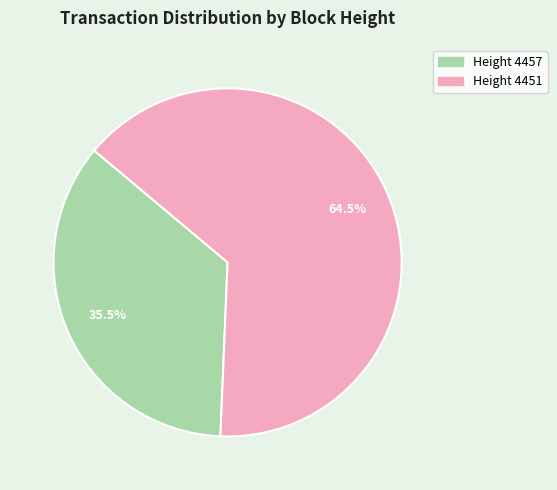

How many segments does this pie chart have?

2